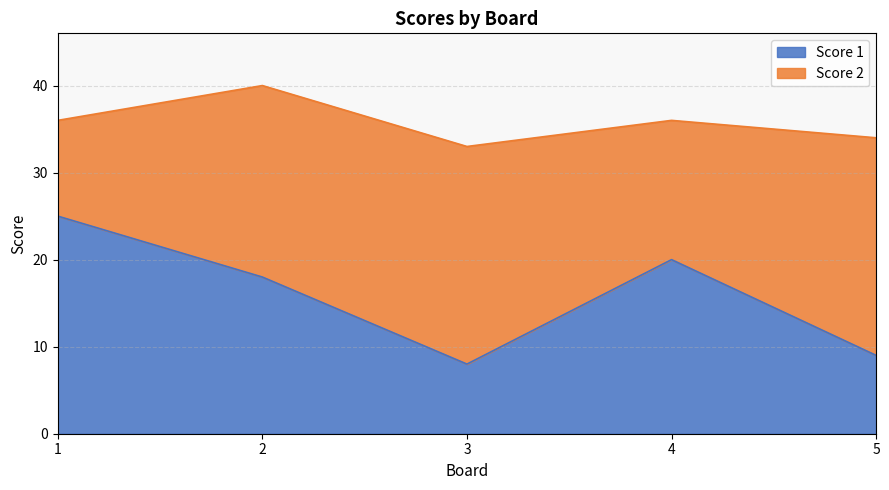

How many points are higher than both their immediate neighbors (excluding endpoints)?

1